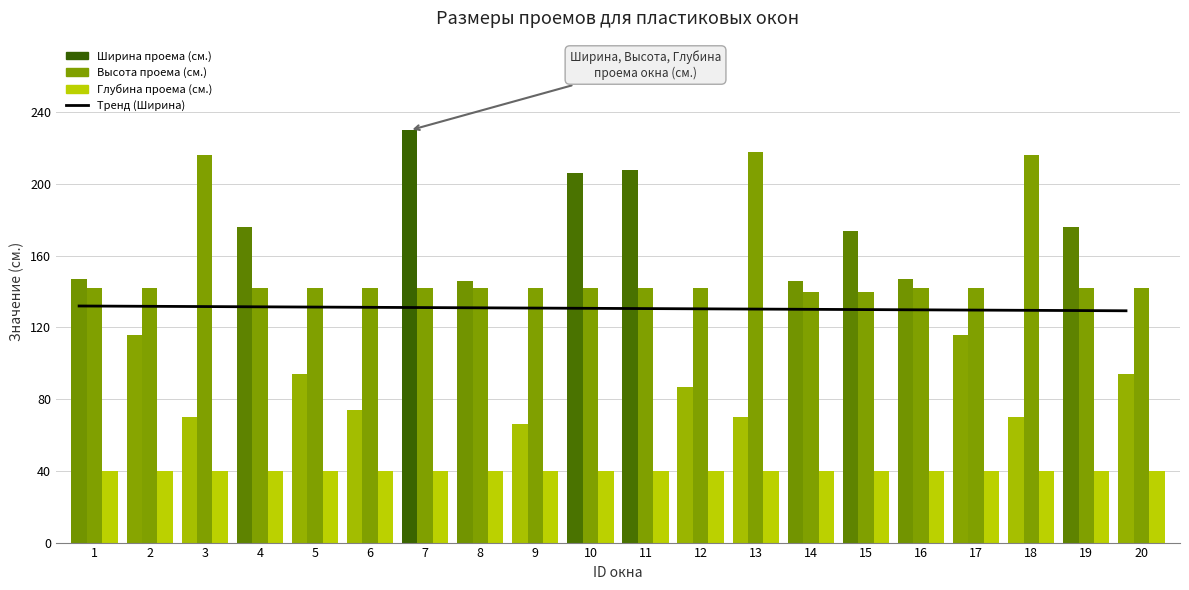

Reading right to left, extract all data points from this chart.

20=129.3	19=129.5	18=129.6	17=129.7	16=129.9	15=130.0	14=130.2	13=130.3	12=130.4	11=130.6	10=130.7	9=130.9	8=131.0	7=131.1	6=131.3	5=131.4	4=131.6	3=131.7	2=131.8	1=132.0